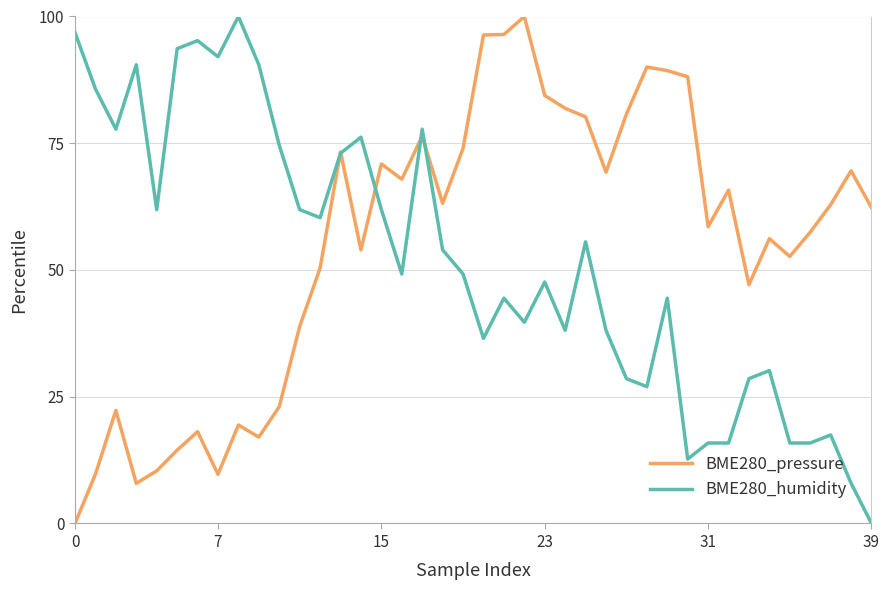

What is the highest value of the BME280_humidity series?

100.0